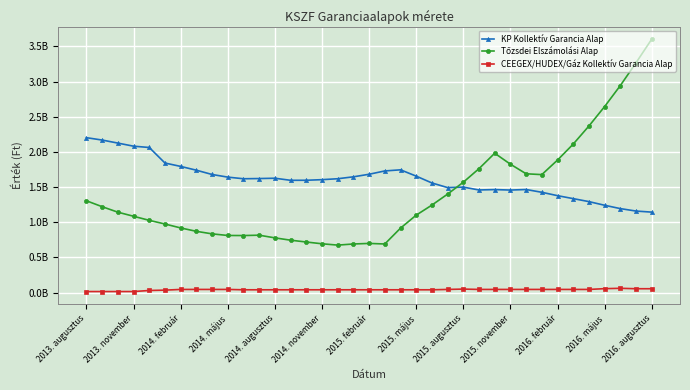

Is this an area chart (filled region under the line)?

No